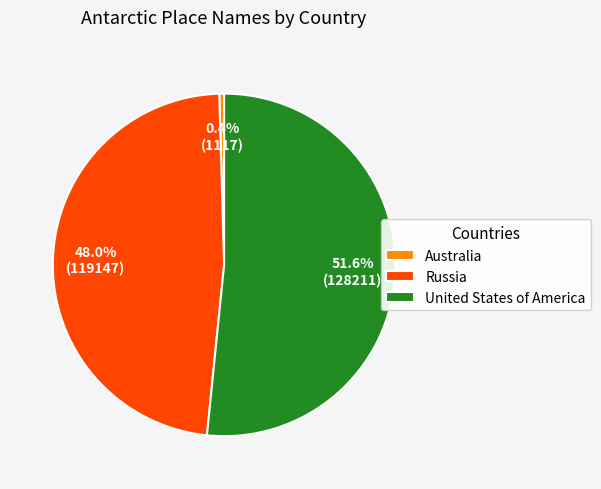

To the nearest percent, what portion does United States of America represent?

52%